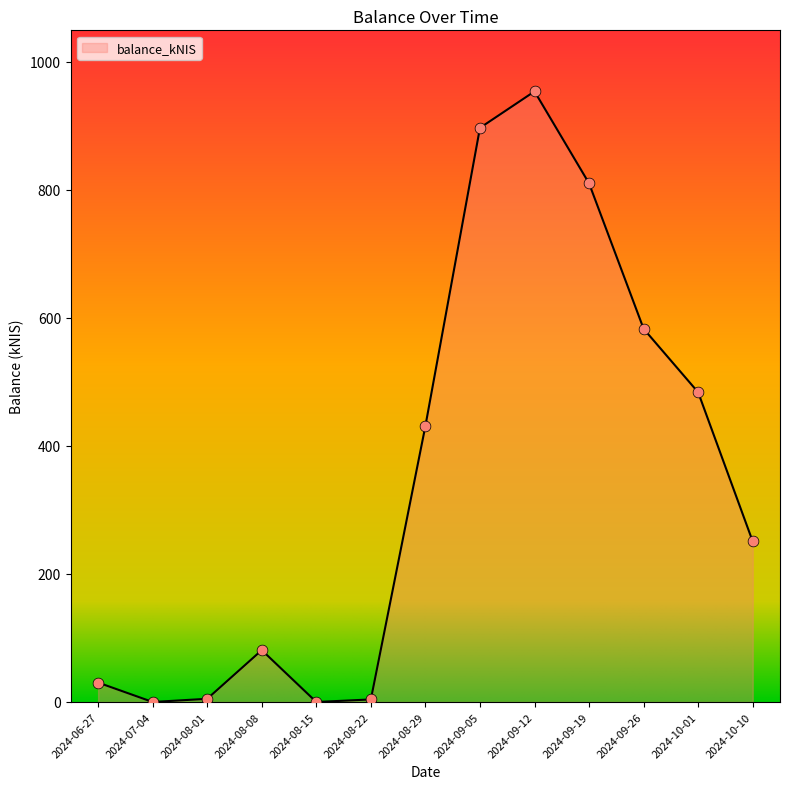

Between 2024-06-27 and 2024-08-15, which is larger?

2024-06-27